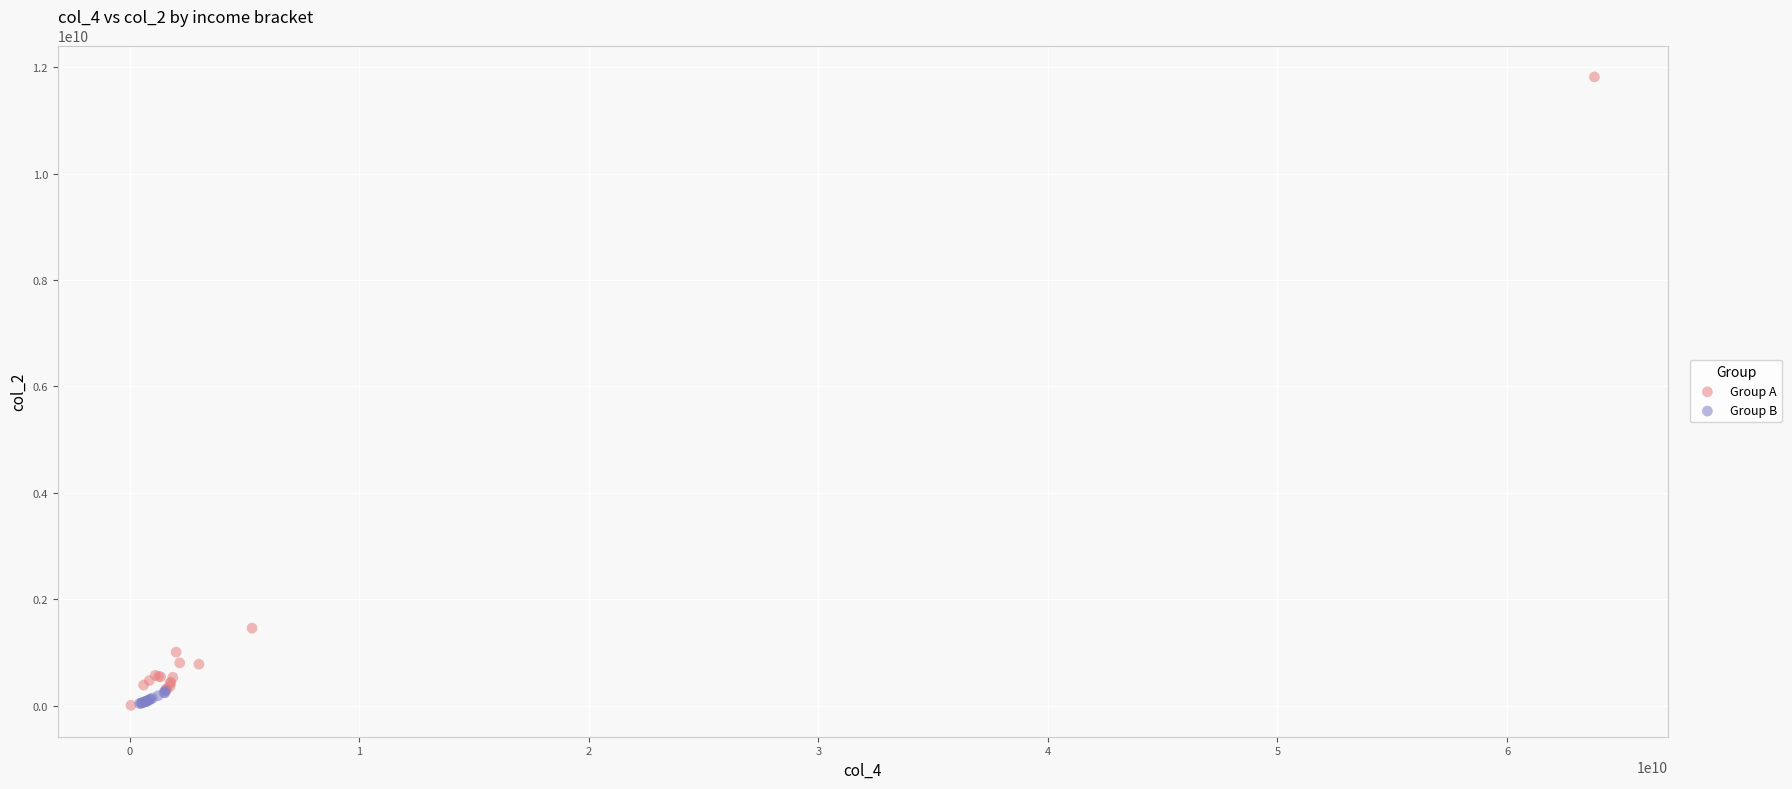

Which series has the widest spread of Y values?

Group A